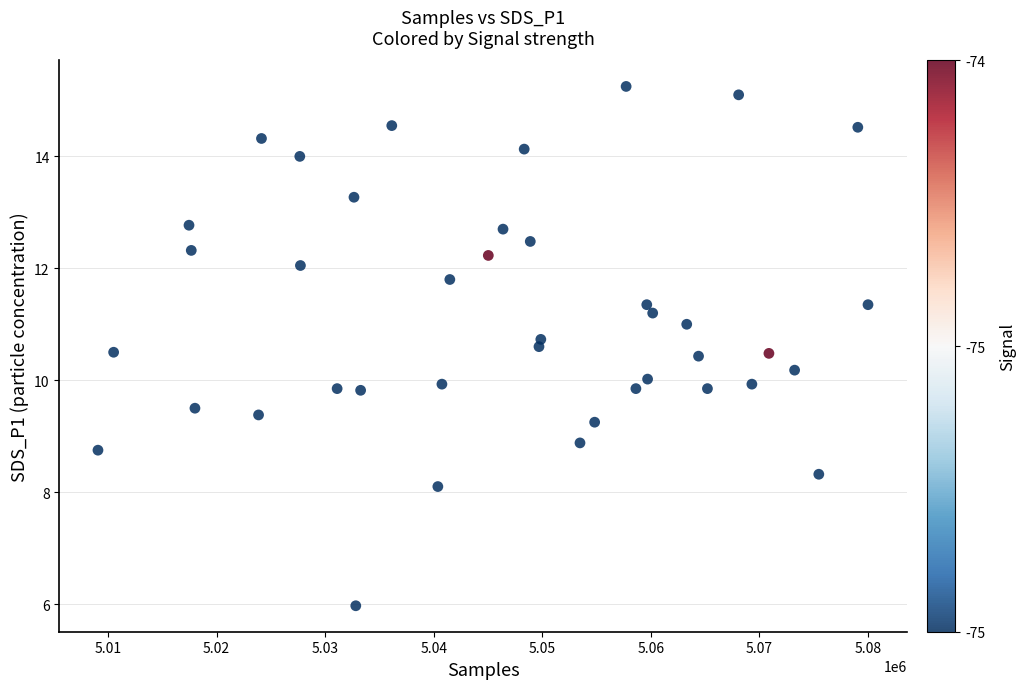

What is the range of X values (max minus min)?

70939.9